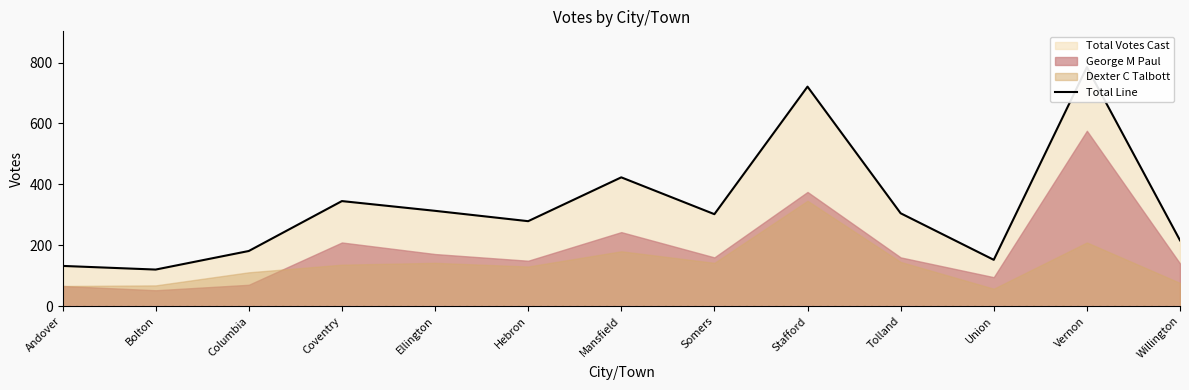

True or false: the data shows 279 at Hebron.

True